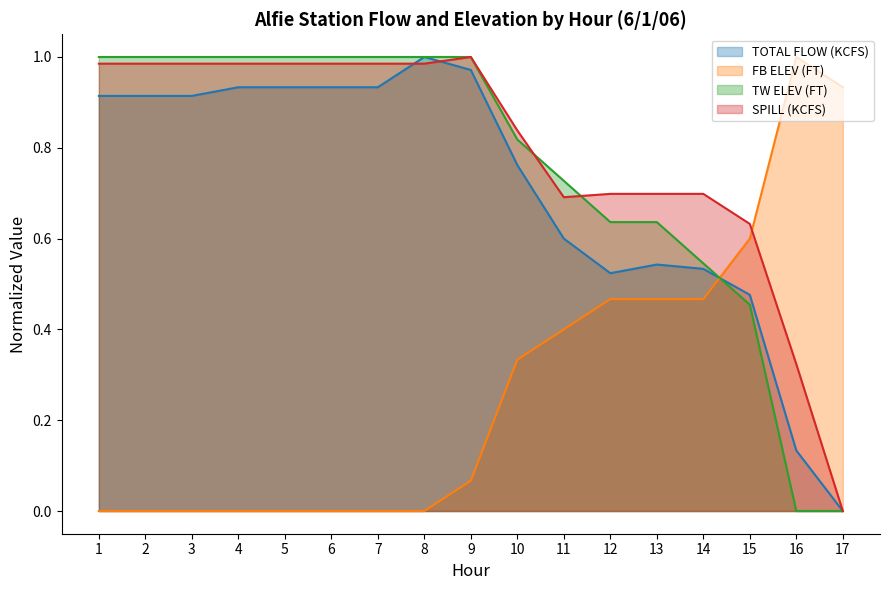

True or false: FB ELEV (FT) and TOTAL FLOW (KCFS) cross at least once.

True